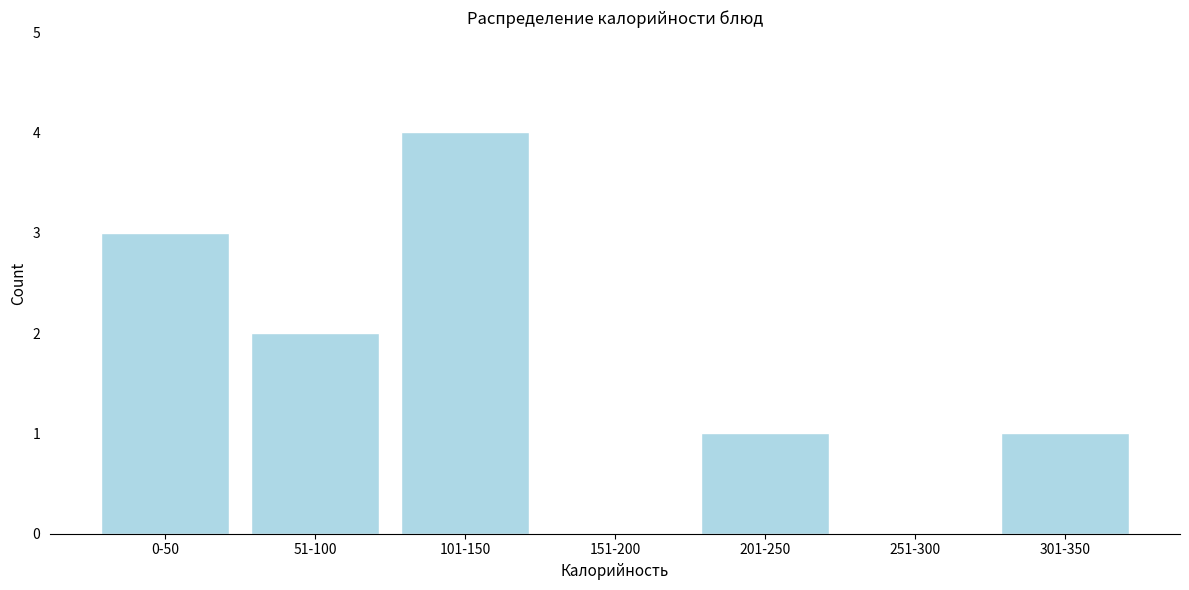

Reading left to right, list all the values displayed in this chart.

0-50=3	51-100=2	101-150=4	151-200=0	201-250=1	251-300=0	301-350=1